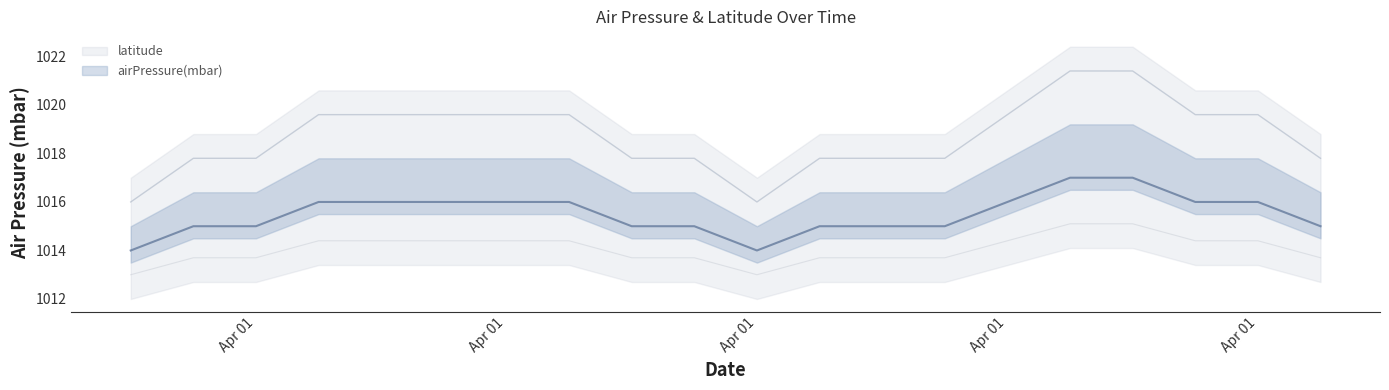

What is the average value?

1016